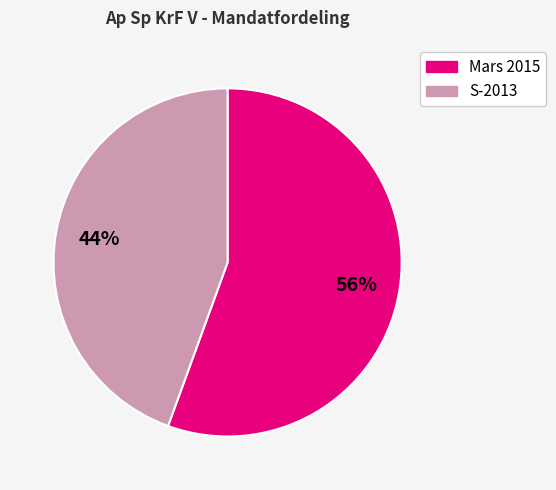

Is there any slice that represents more than half of the pie?

Yes